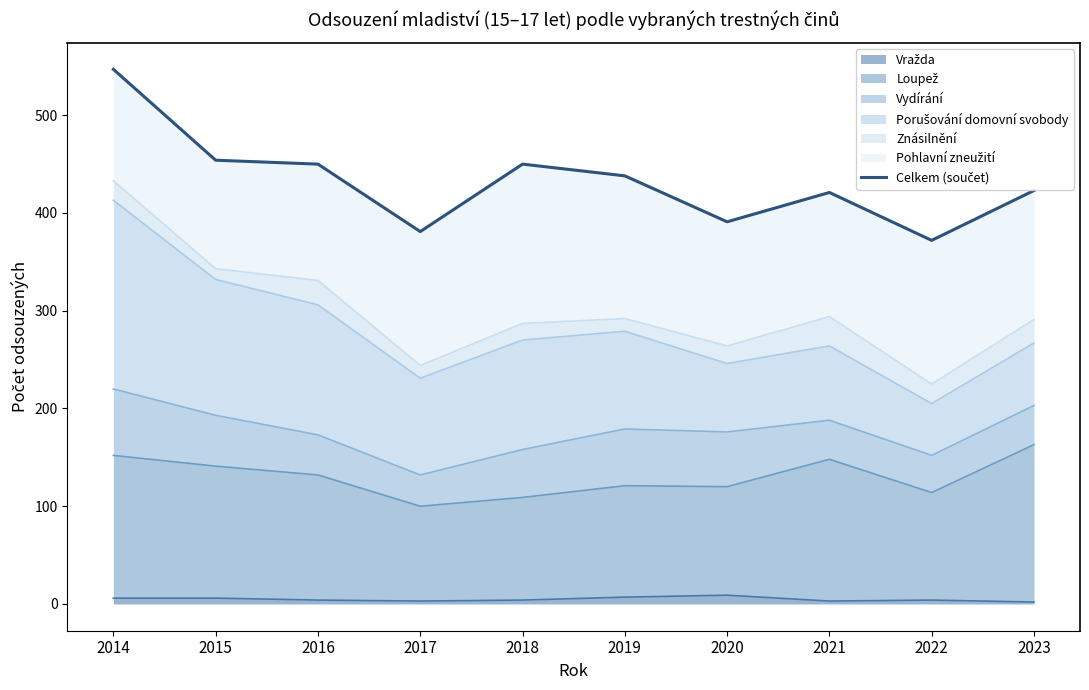

Where is the data nearest to the value 459?

2015